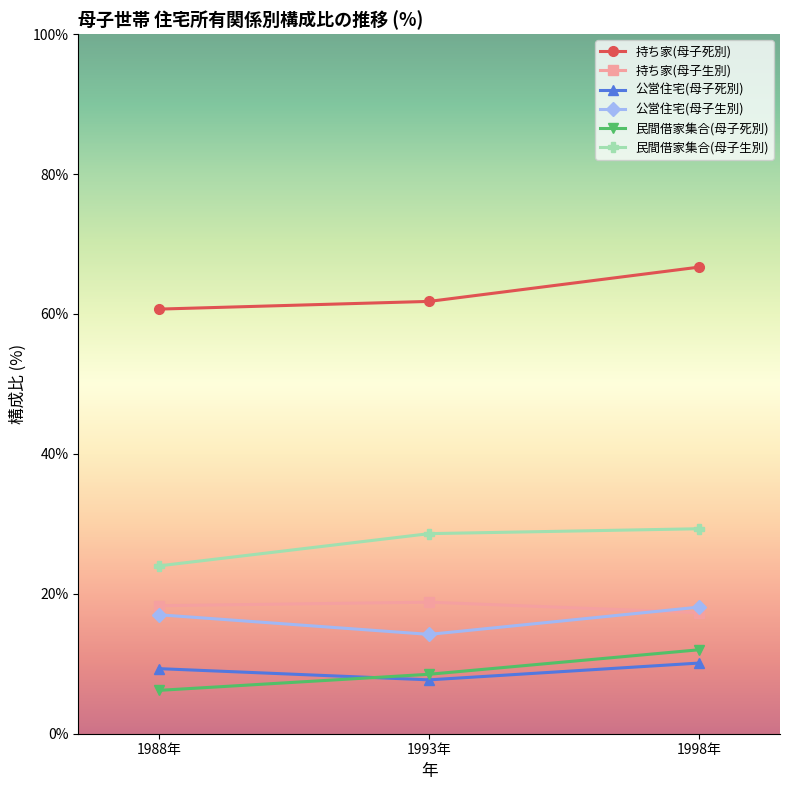

What is the label of the 3rd point from the right?

1988年